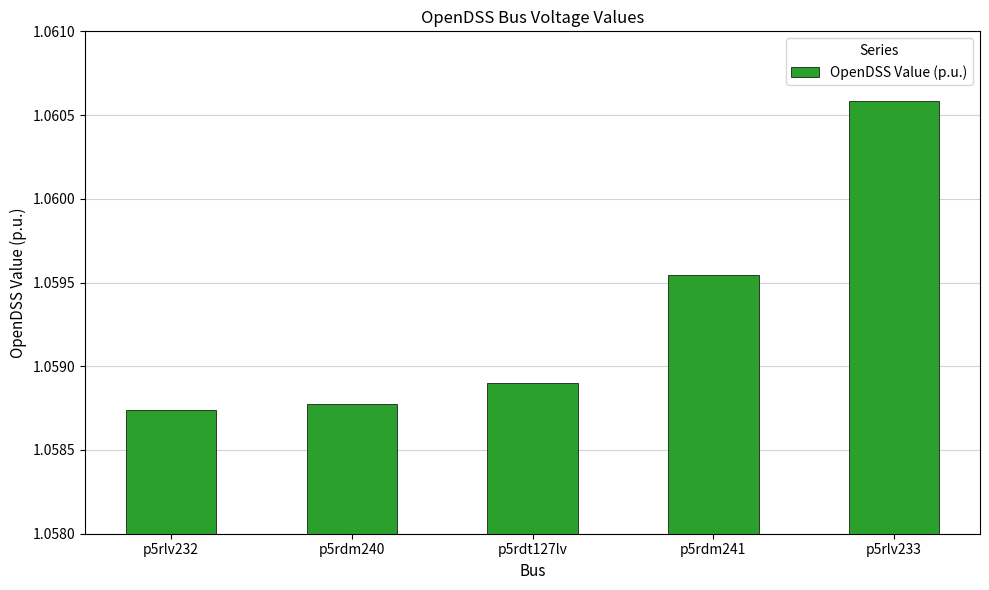

Rank the categories by value from highest to lowest.

p5rlv233, p5rdm241, p5rdt127lv, p5rdm240, p5rlv232